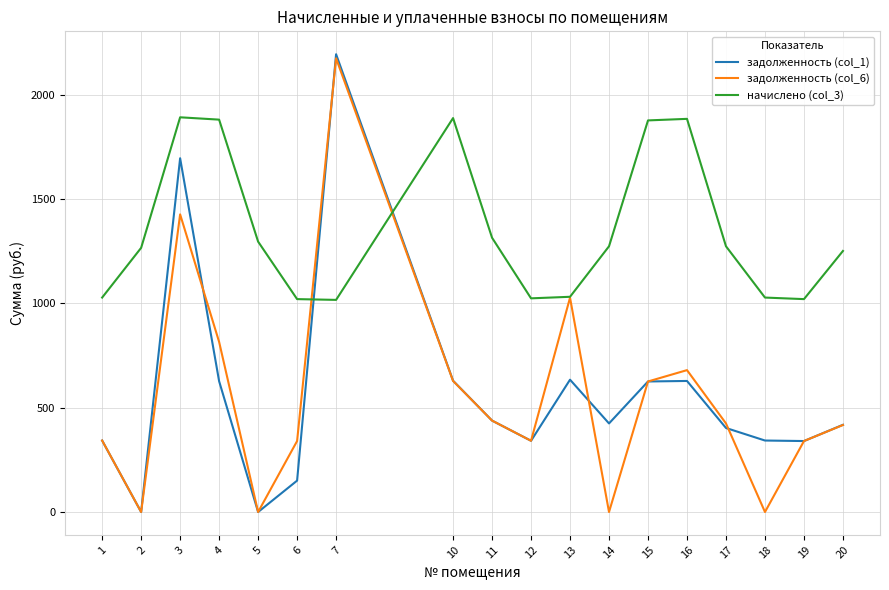

What is the maximum value for начислено (col_3)?

1892.8